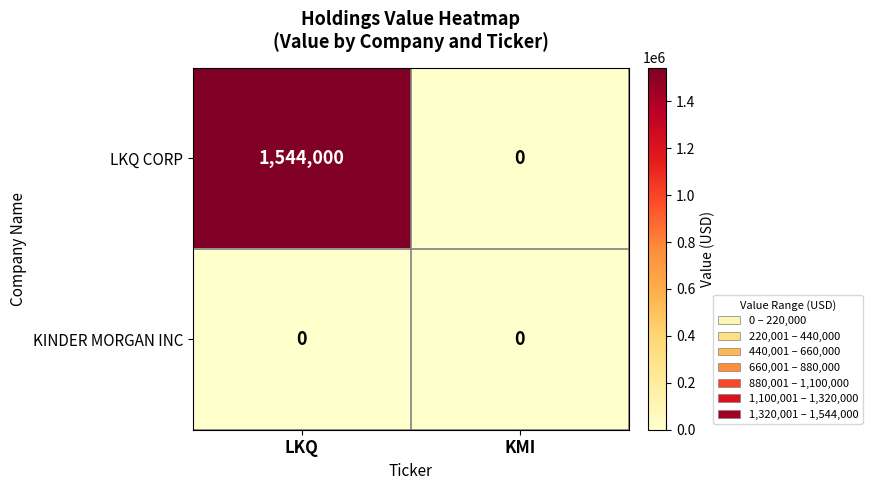

Is it true that LKQ CORP equals 1544000 at LKQ?

True